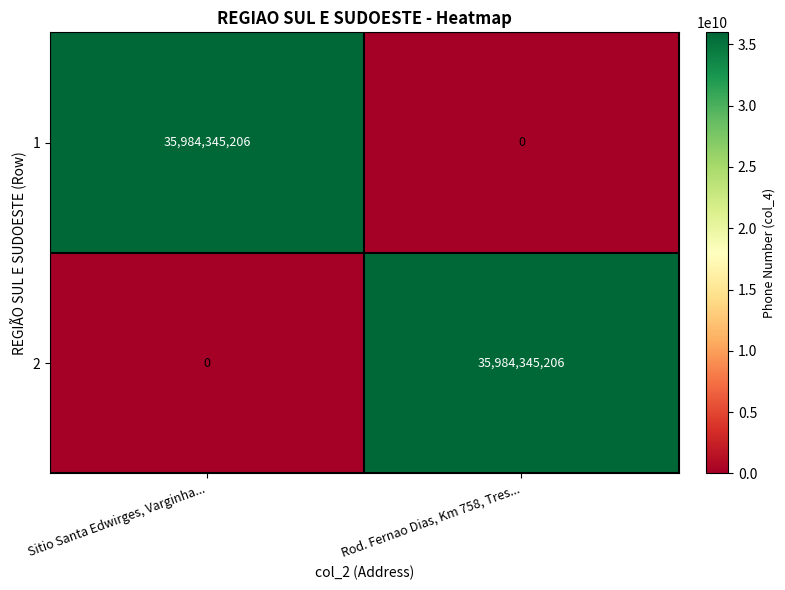

List the labels in order of 2 value, smallest first.

Sitio Santa Edwirges, Varginha..., Rod. Fernao Dias, Km 758, Tres...